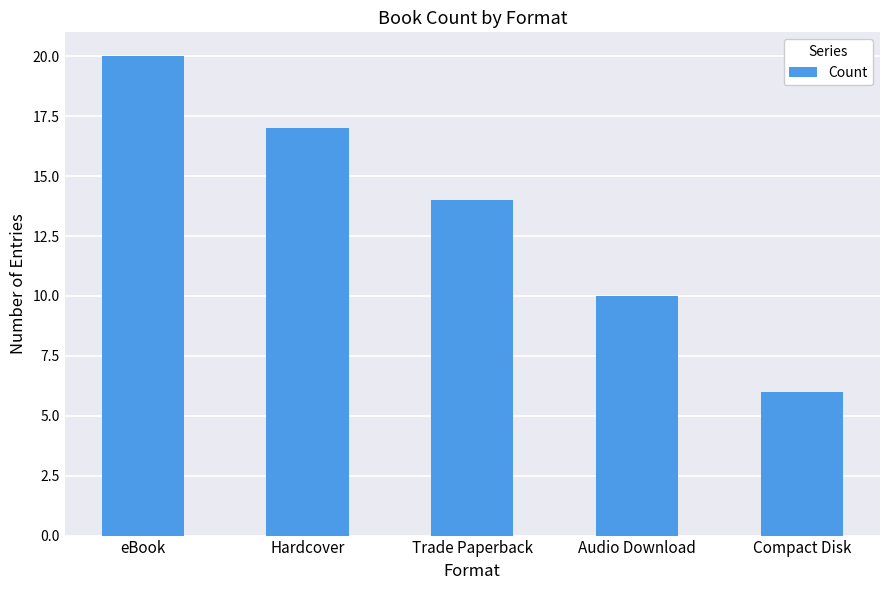

Approximately how many times larger is the value at Trade Paperback compared to eBook?

0.7